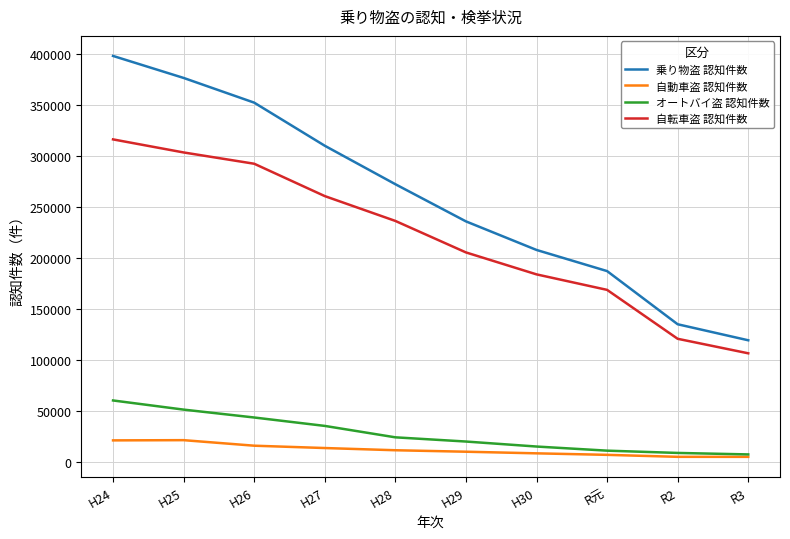

What is the minimum value shown in the chart?

5182